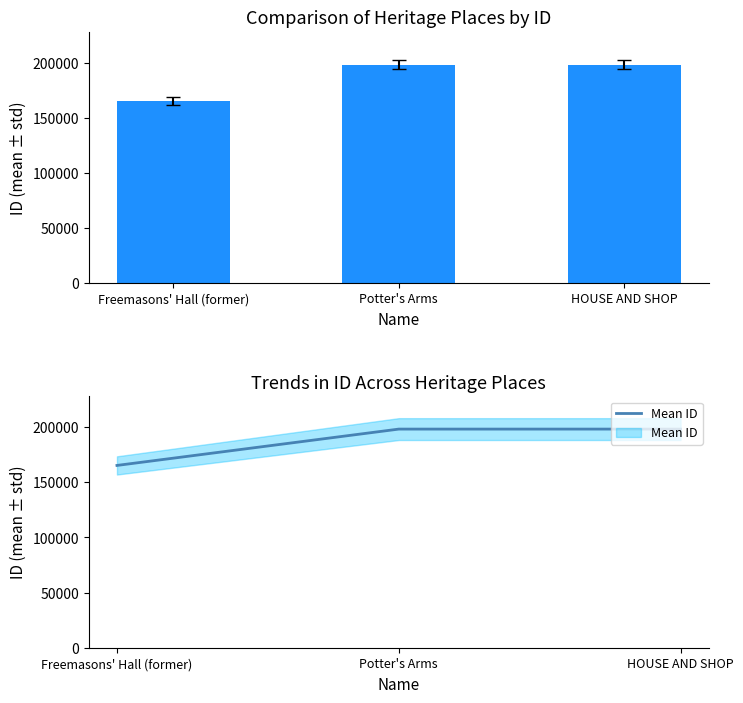

True or false: ID has a value of 198326 at HOUSE AND SHOP.

True